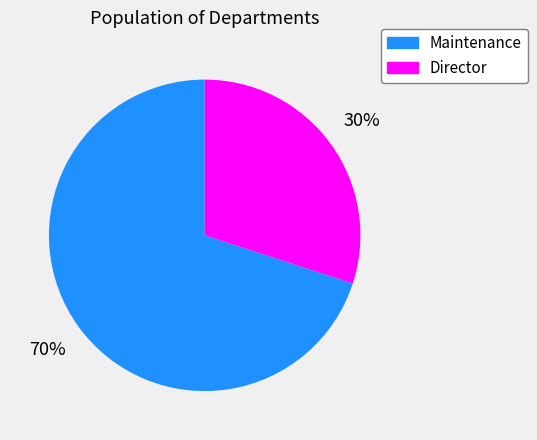

Which category has the biggest portion of the pie?

Maintenance